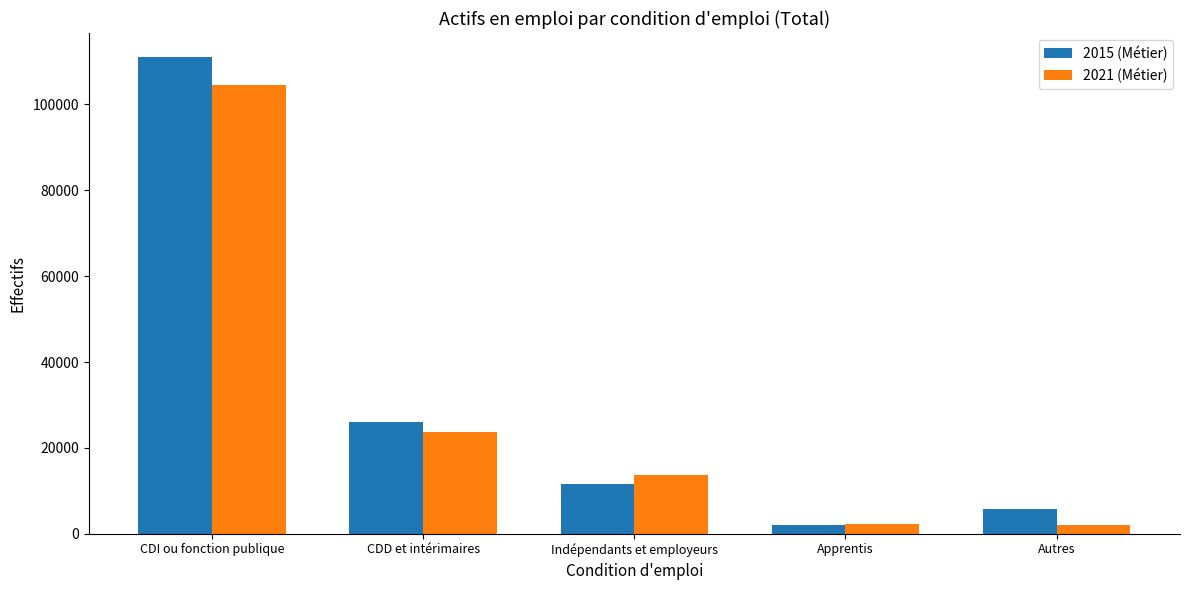

What is the maximum value for 2021 (Métier)?

104500.2